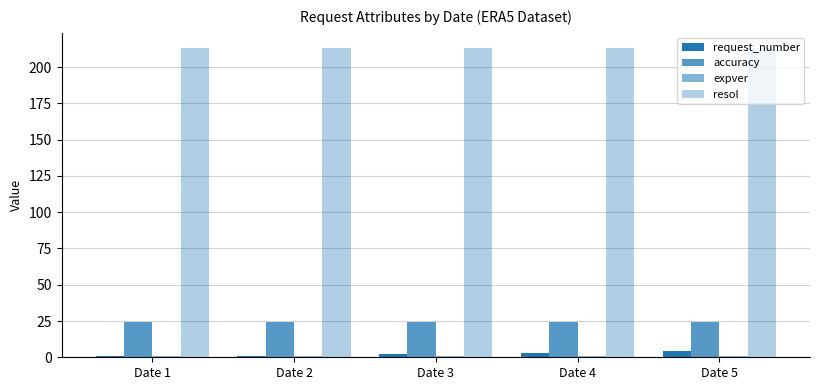

What is the value of the resol bar at the 1st from the left?

213